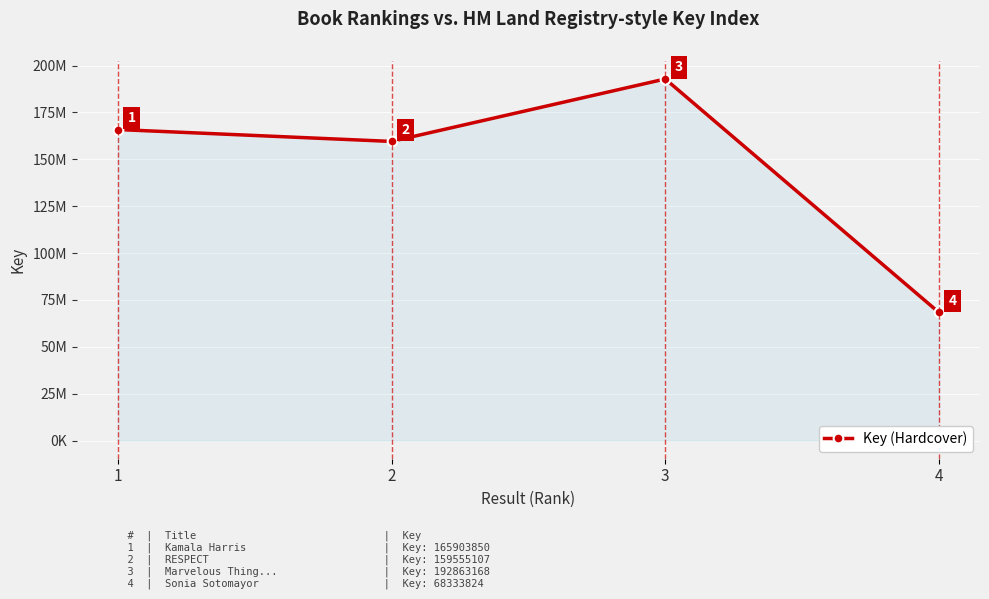

Is it true that the value at 2 is 159555107?

True